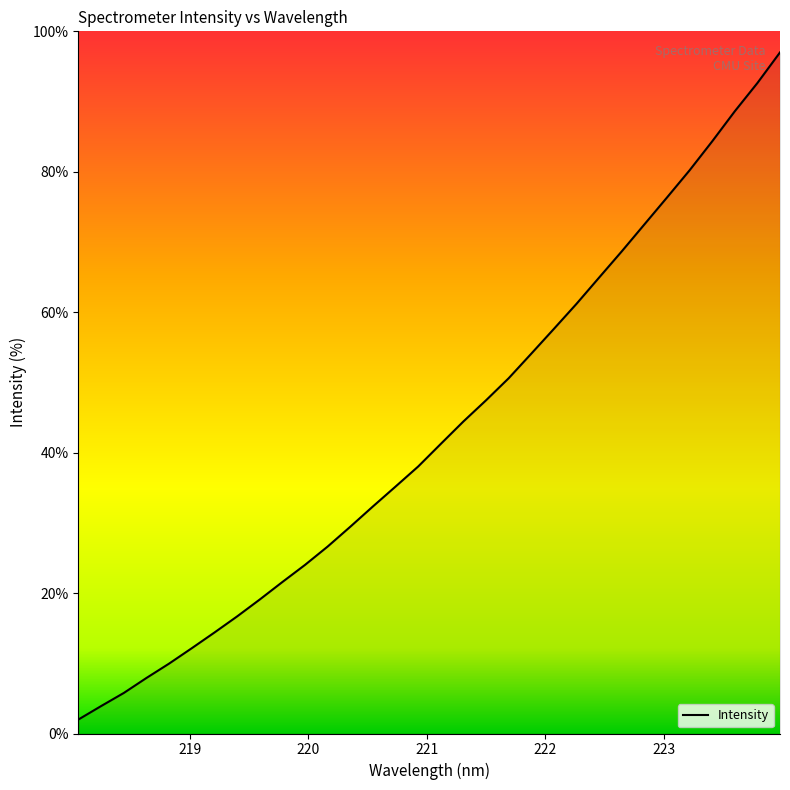

What is the smallest value displayed?

2.0